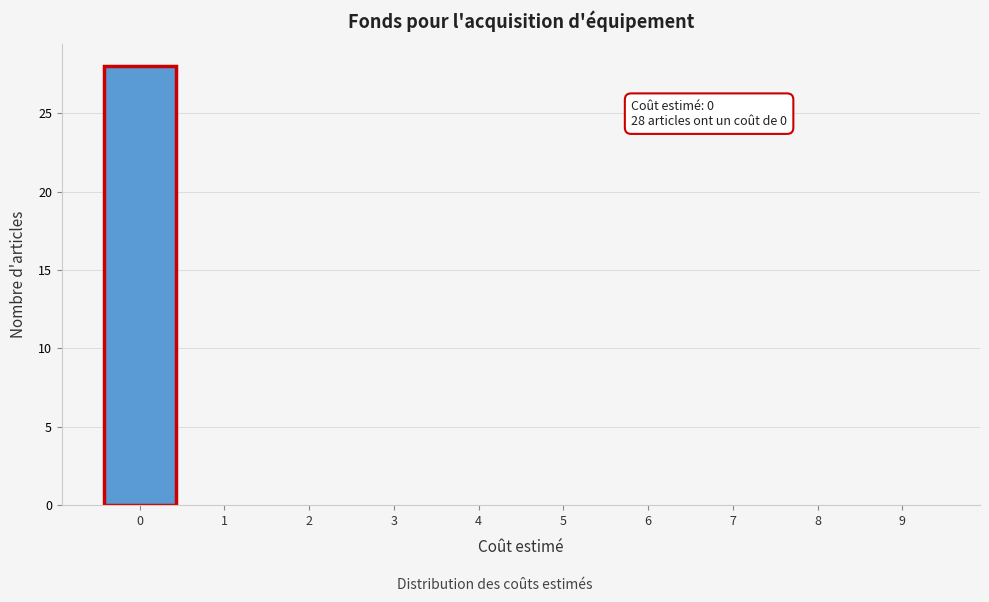

Reading left to right, list all the values displayed in this chart.

0=28	1=0	2=0	3=0	4=0	5=0	6=0	7=0	8=0	9=0